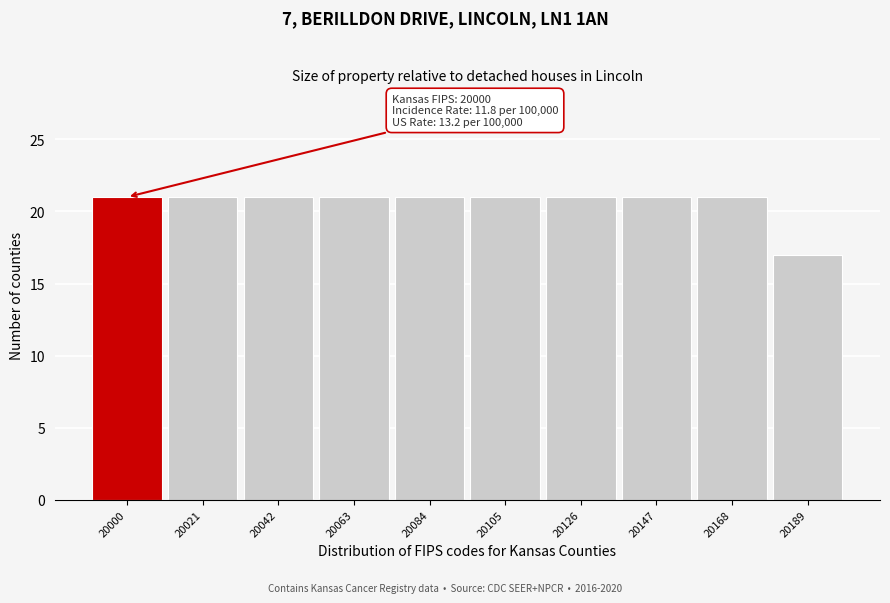

Reading left to right, what are all the values shown in this chart?

20000=21	20021=21	20042=21	20063=21	20084=21	20105=21	20126=21	20147=21	20168=21	20189=17